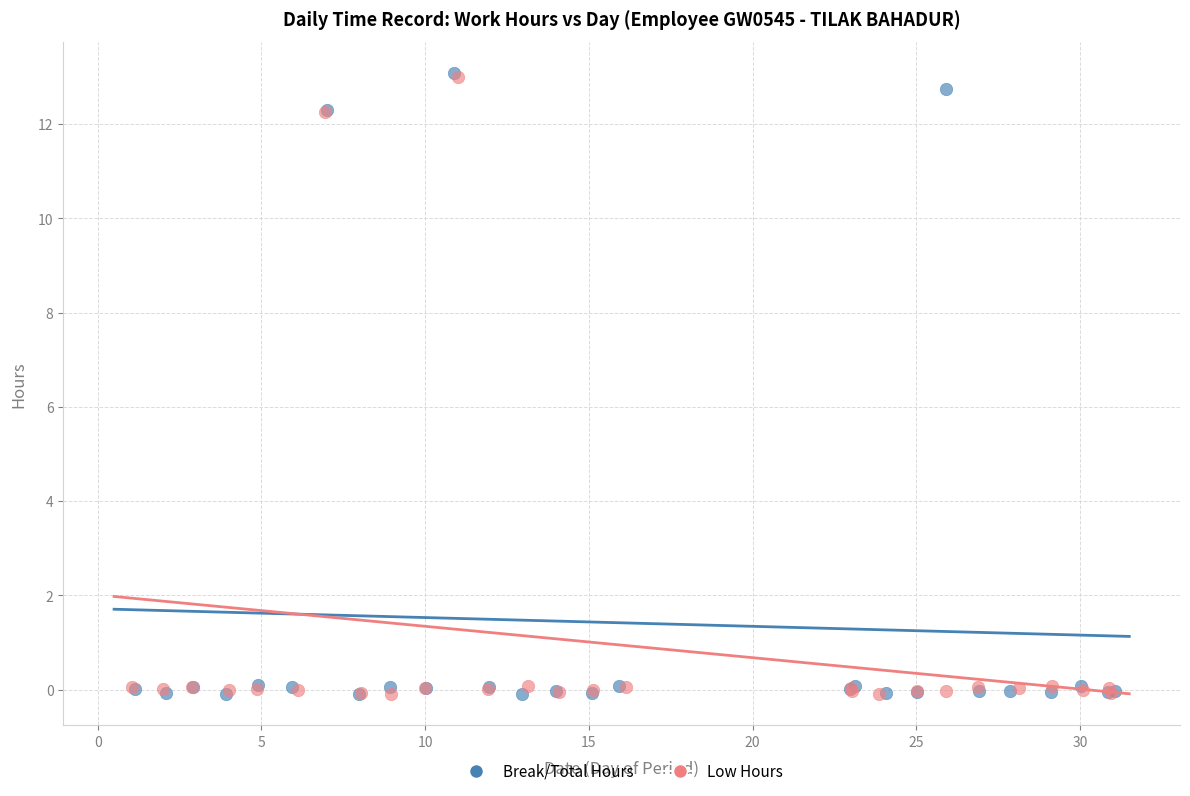

Which series has the widest spread of Y values?

Break/Total Hours